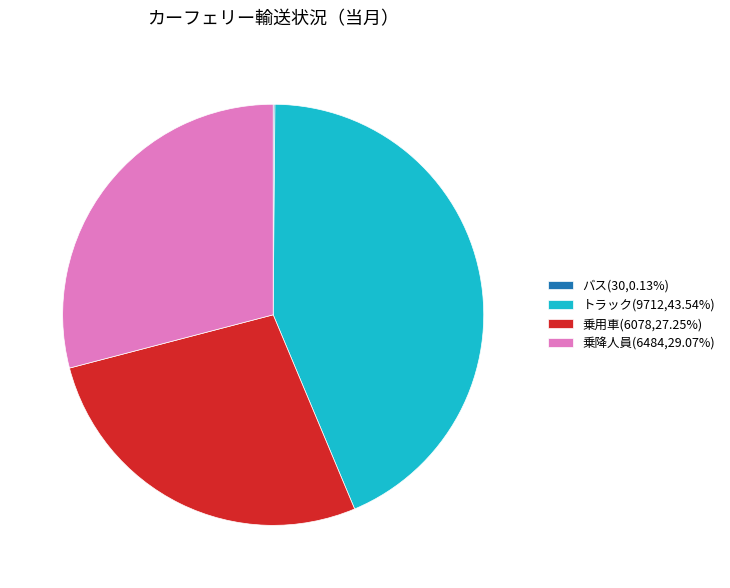

Is it true that 乗降人員 is 36% of the pie?

False